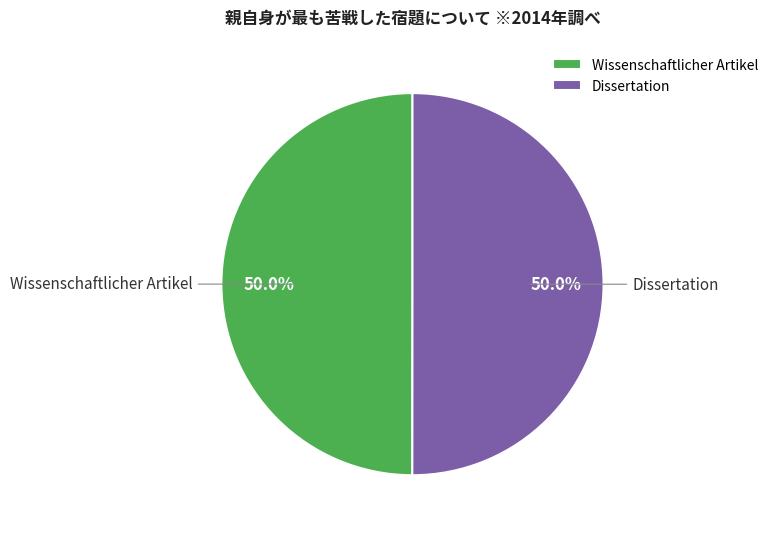

Is the sum of Dissertation and Wissenschaftlicher Artikel greater than half?

Yes